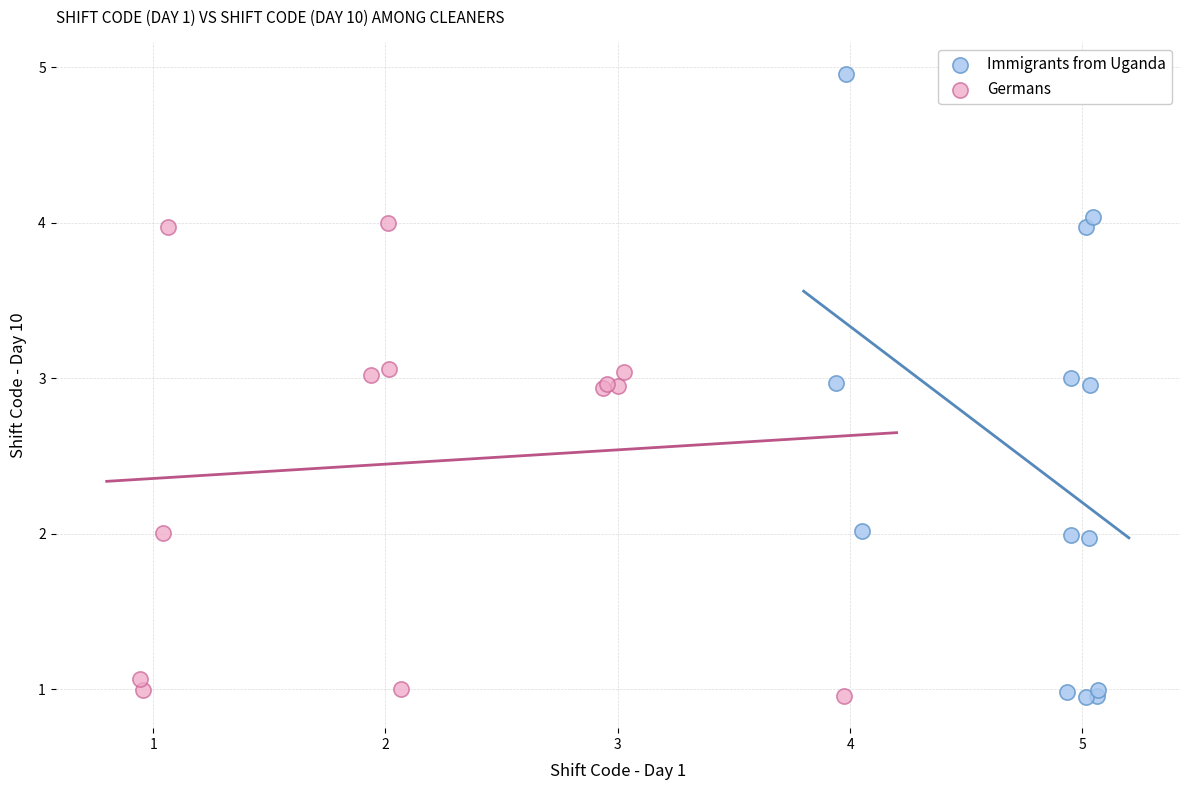

Which series has the largest Y range (max minus min)?

Immigrants from Uganda